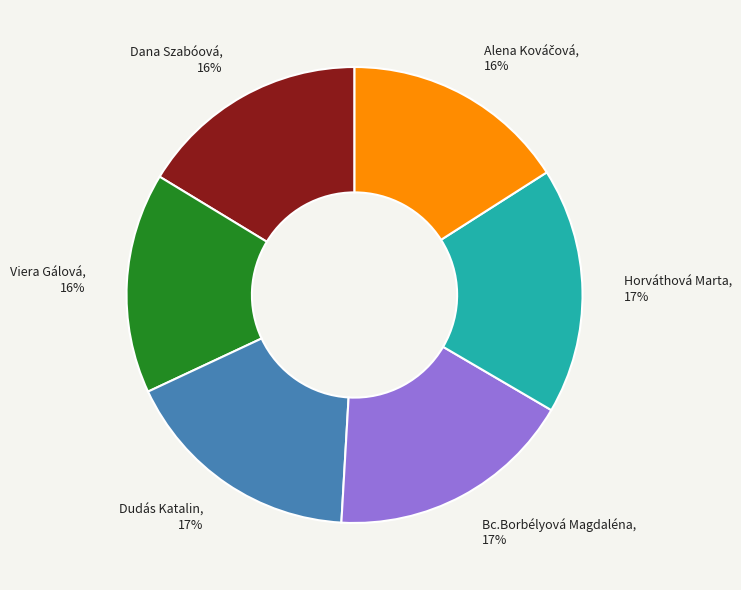

To the nearest percent, what is the combined percentage of Viera Gálová, 16% and Dudás Katalin, 17%?

33%